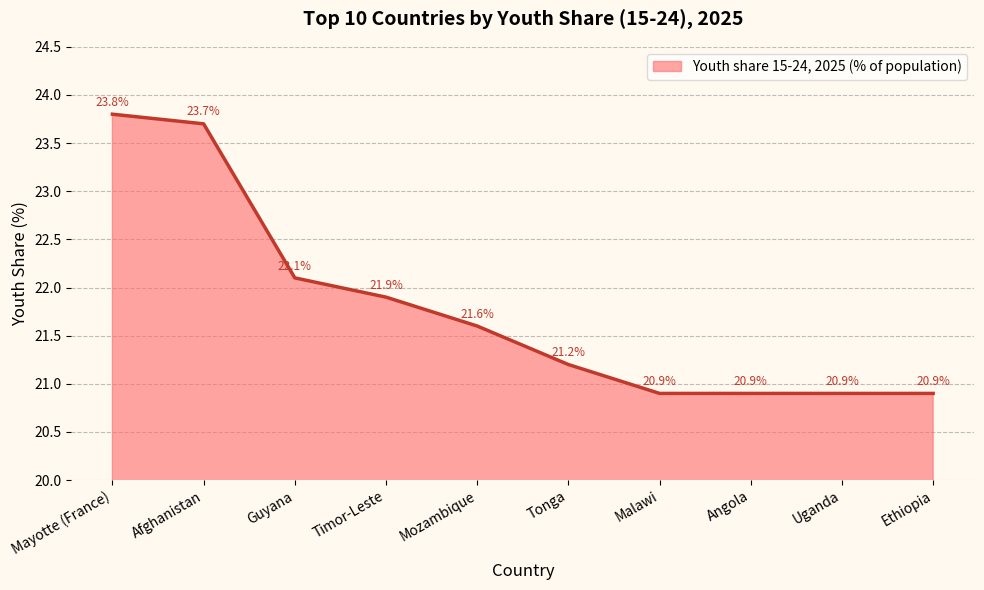

True or false: the data shows 10.3 at Afghanistan.

False